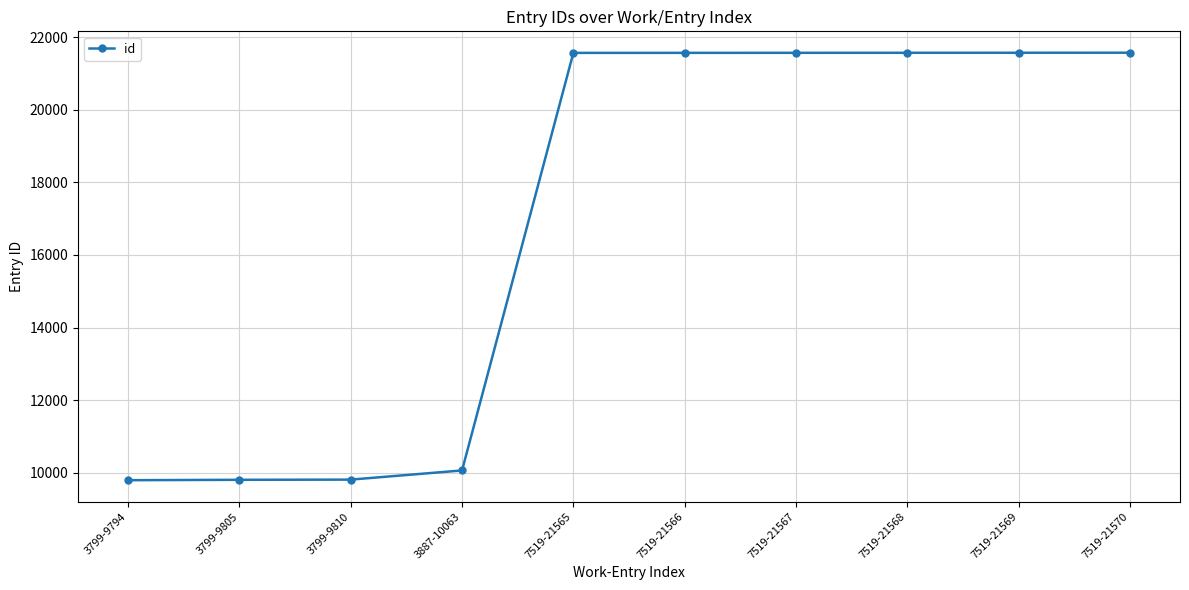

Approximately how many times larger is the value at 3799-9810 compared to 7519-21569?

0.5